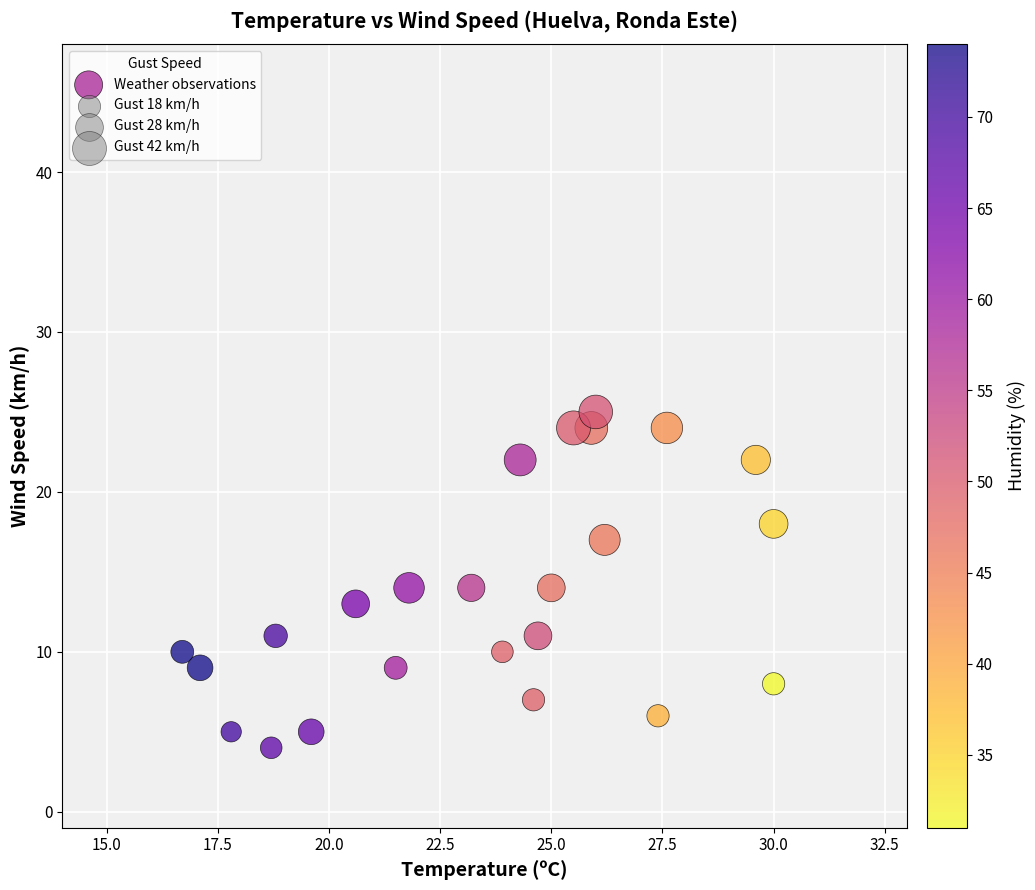

What is the range of Y values (max minus min)?

21